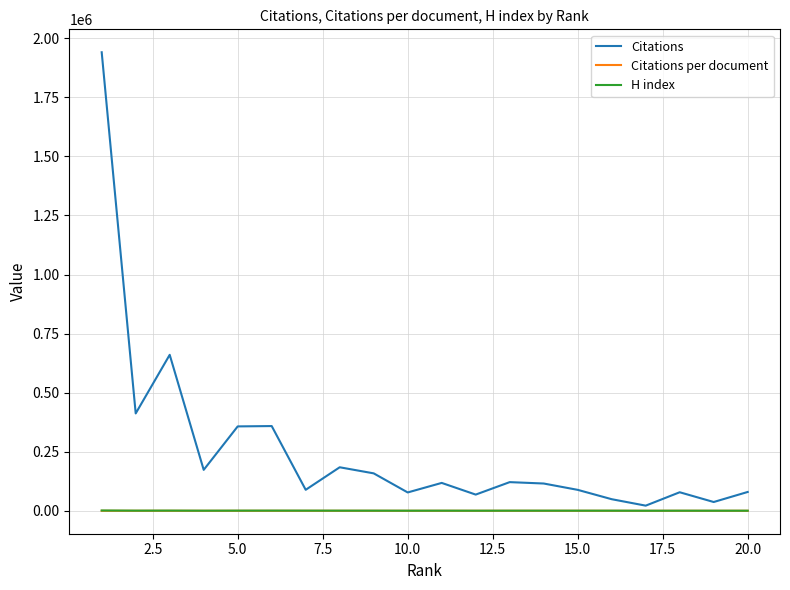

What is the average value of the Citations series?

259492.8